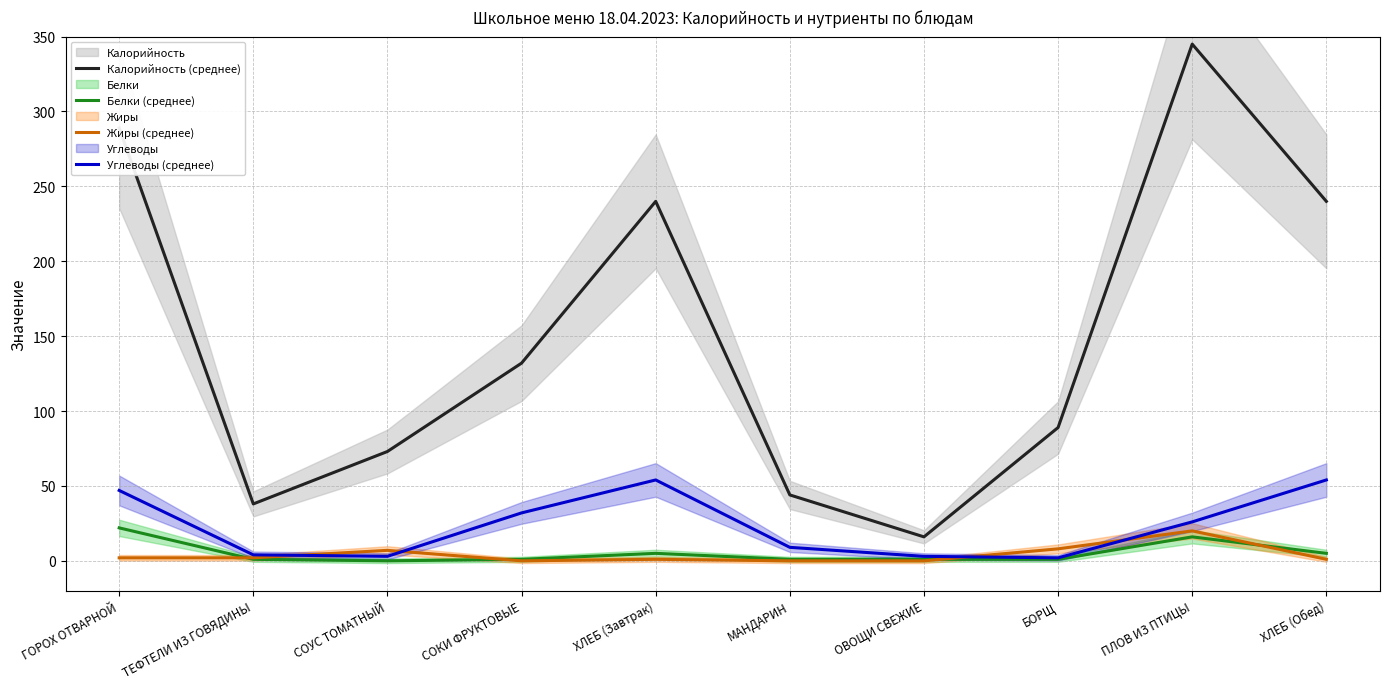

How many data points in Углеводы (среднее) are less than 26?

5